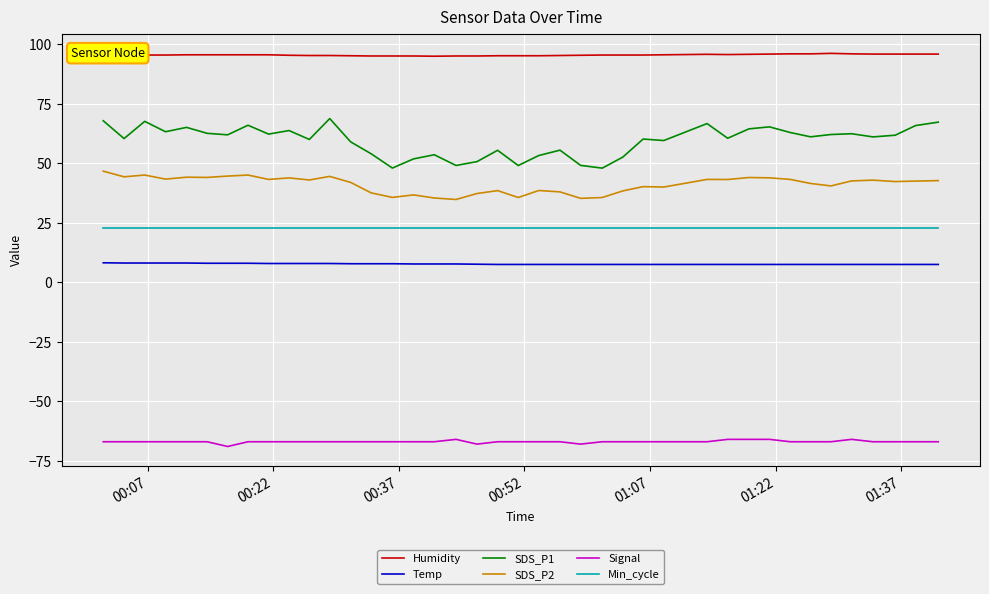

Rank the series by their maximum value, from highest to lowest.

Humidity, SDS_P1, SDS_P2, Min_cycle, Temp, Signal